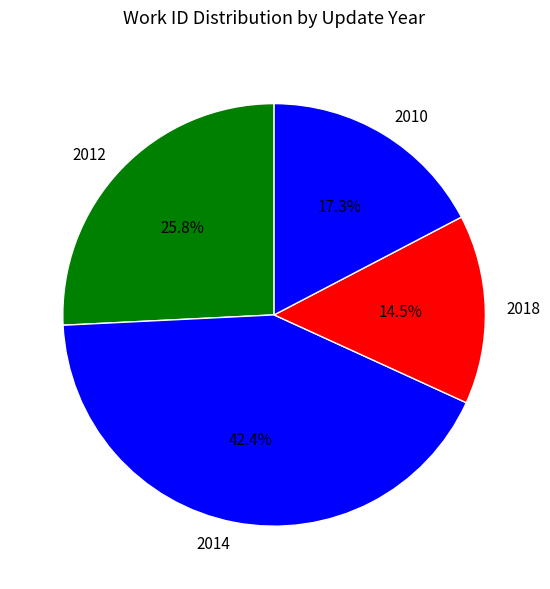

Rank the categories by value from highest to lowest.

2014, 2012, 2010, 2018